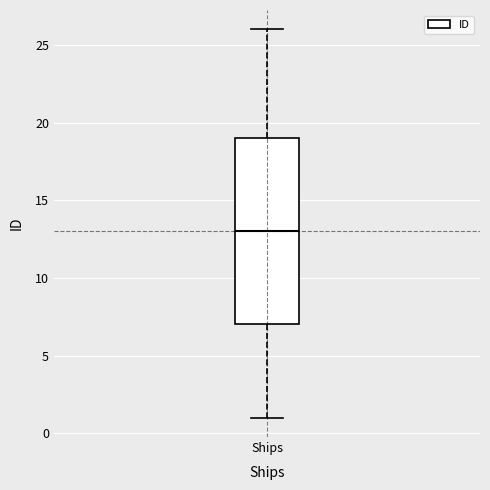

Transcribe this box plot: give where the median line is, the range the box spans, and where the two whiskers end, as read against the y-axis. The values are not printed on the chart, so give them approximately, as read against the axis.

median 13, box 7 to 19, whiskers 1 to 26